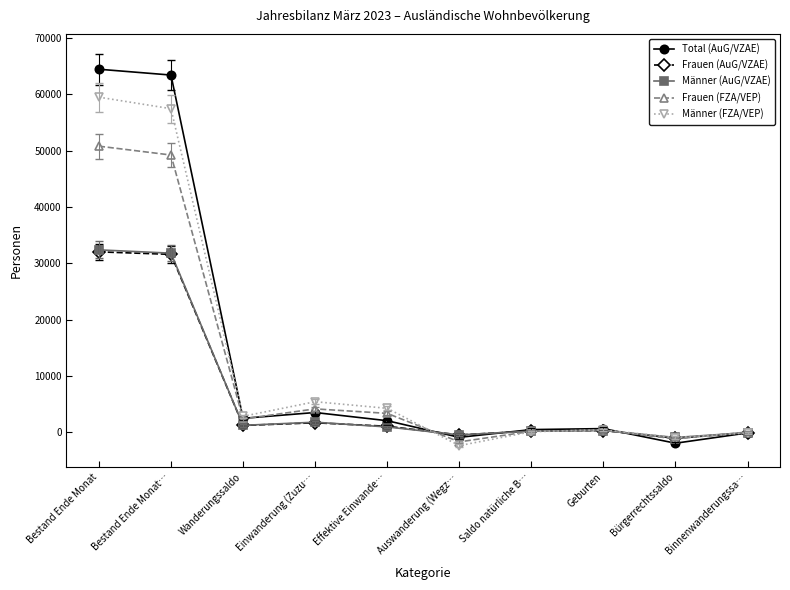

How many series are shown in this chart?

5